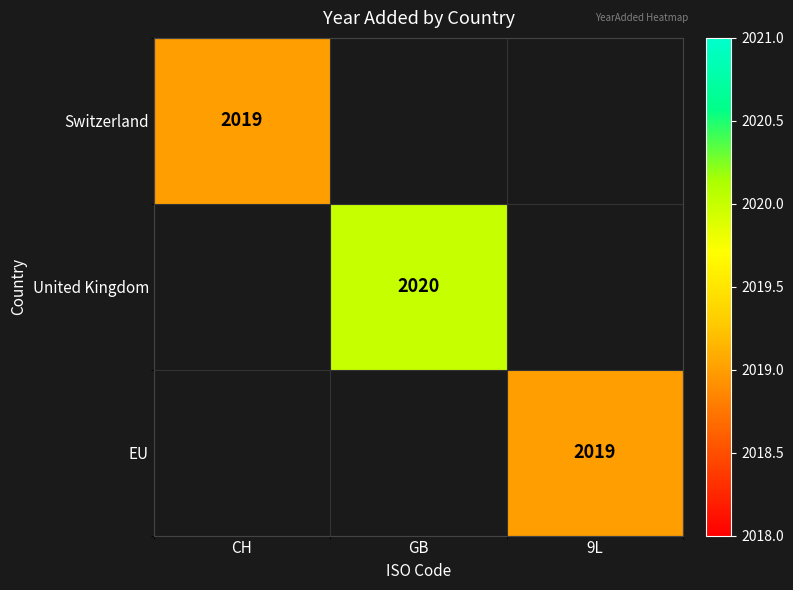

True or false: EU has a value of 2019 at 9L.

True